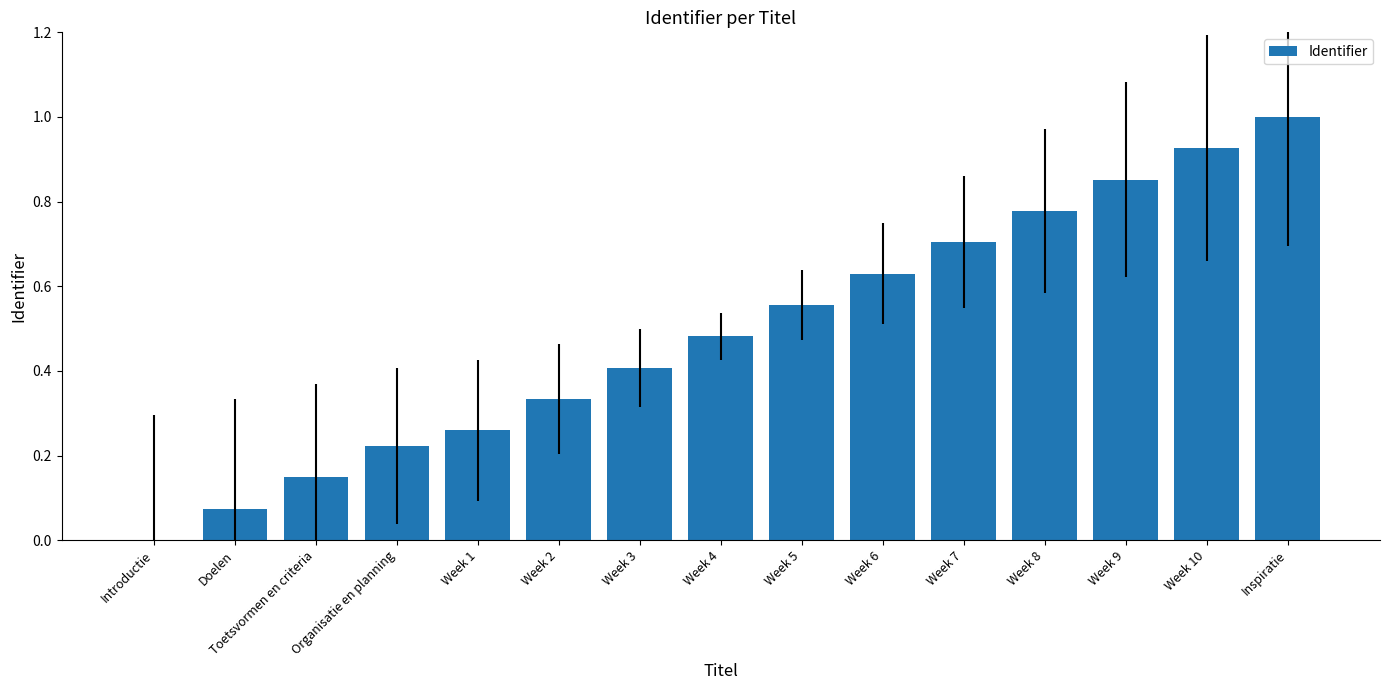

What is the greatest value displayed?

1.0